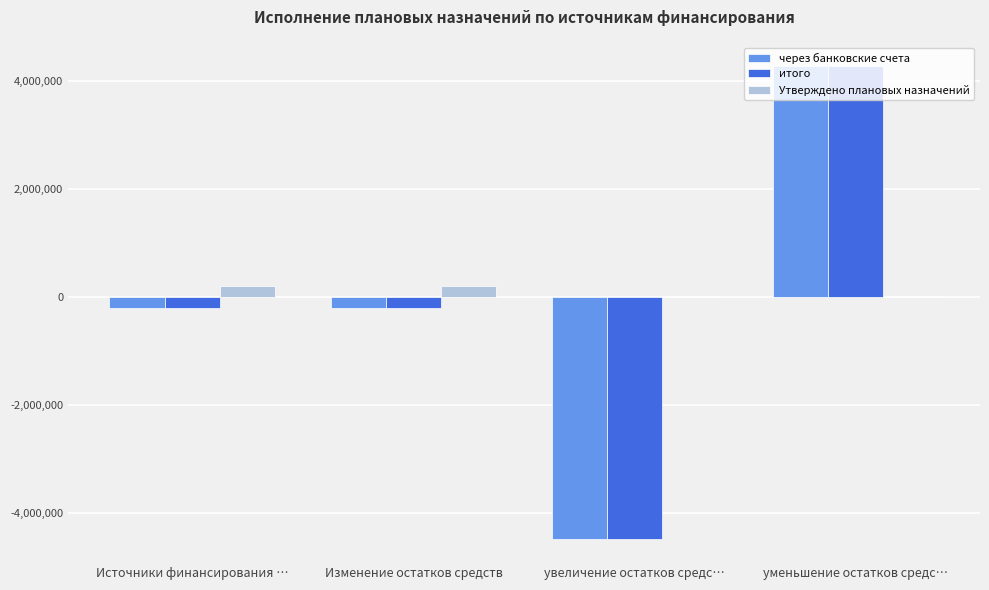

Are the bars grouped side by side (vs. stacked)?

Yes